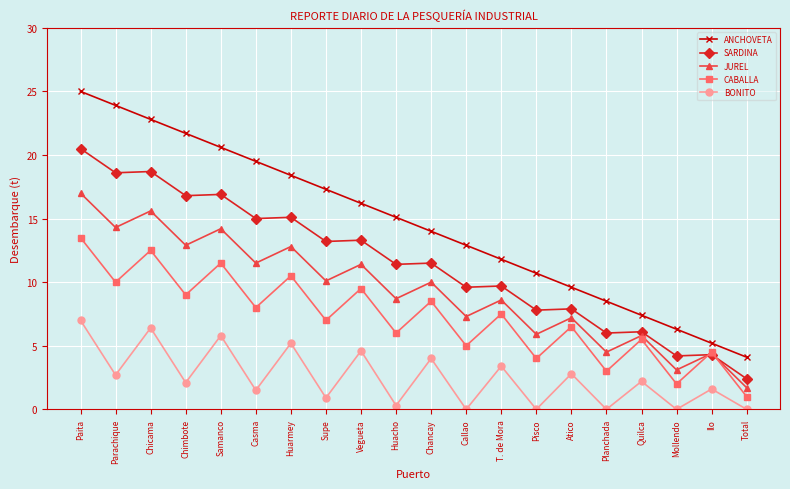

True or false: BONITO and SARDINA cross at least once.

False